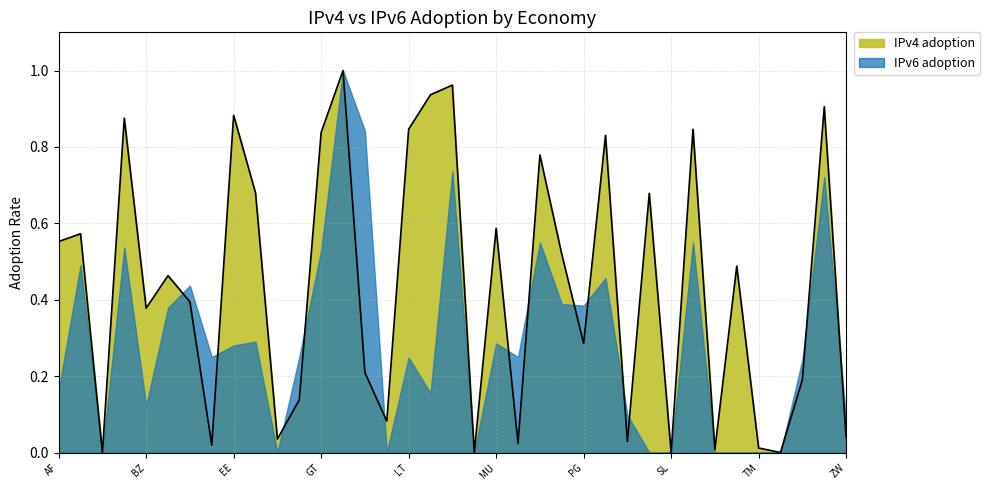

How many points are higher than both their immediate neighbors (excluding endpoints)?

13